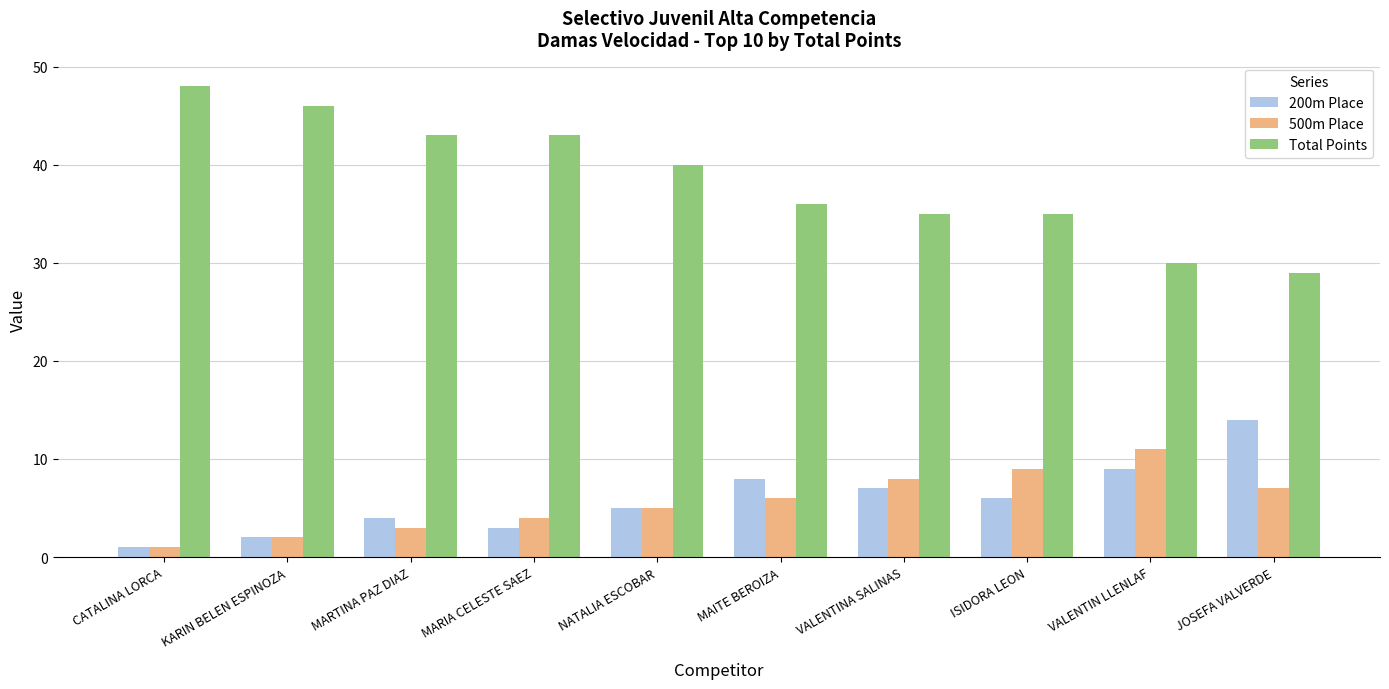

Which series changed the most between MAITE BEROIZA and JOSEFA VALVERDE?

Total Points